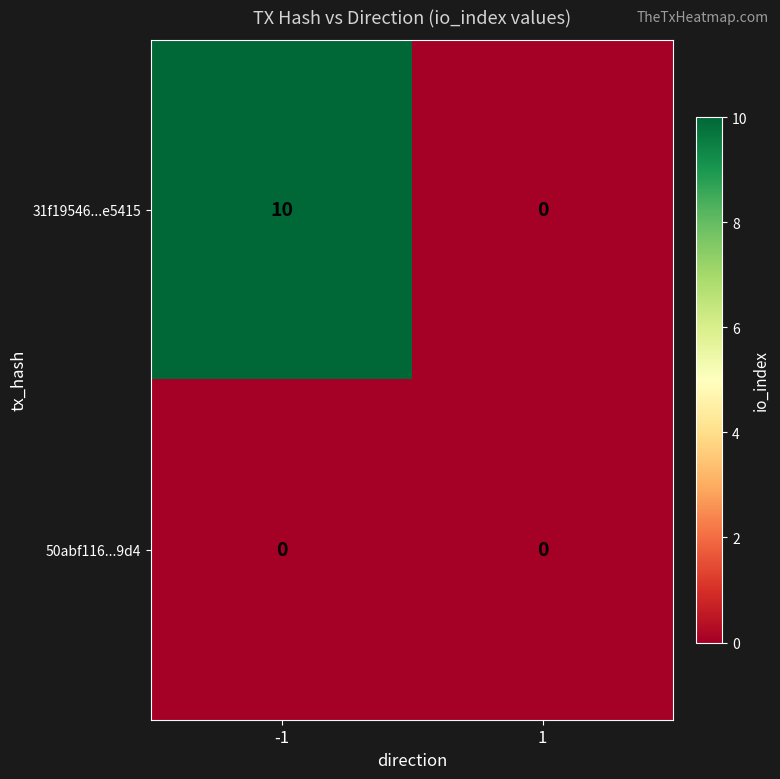

Reading left to right, what are all the values shown in this chart?

31f19546...e5415: -1=10	1=0
50abf116...9d4: -1=0	1=0